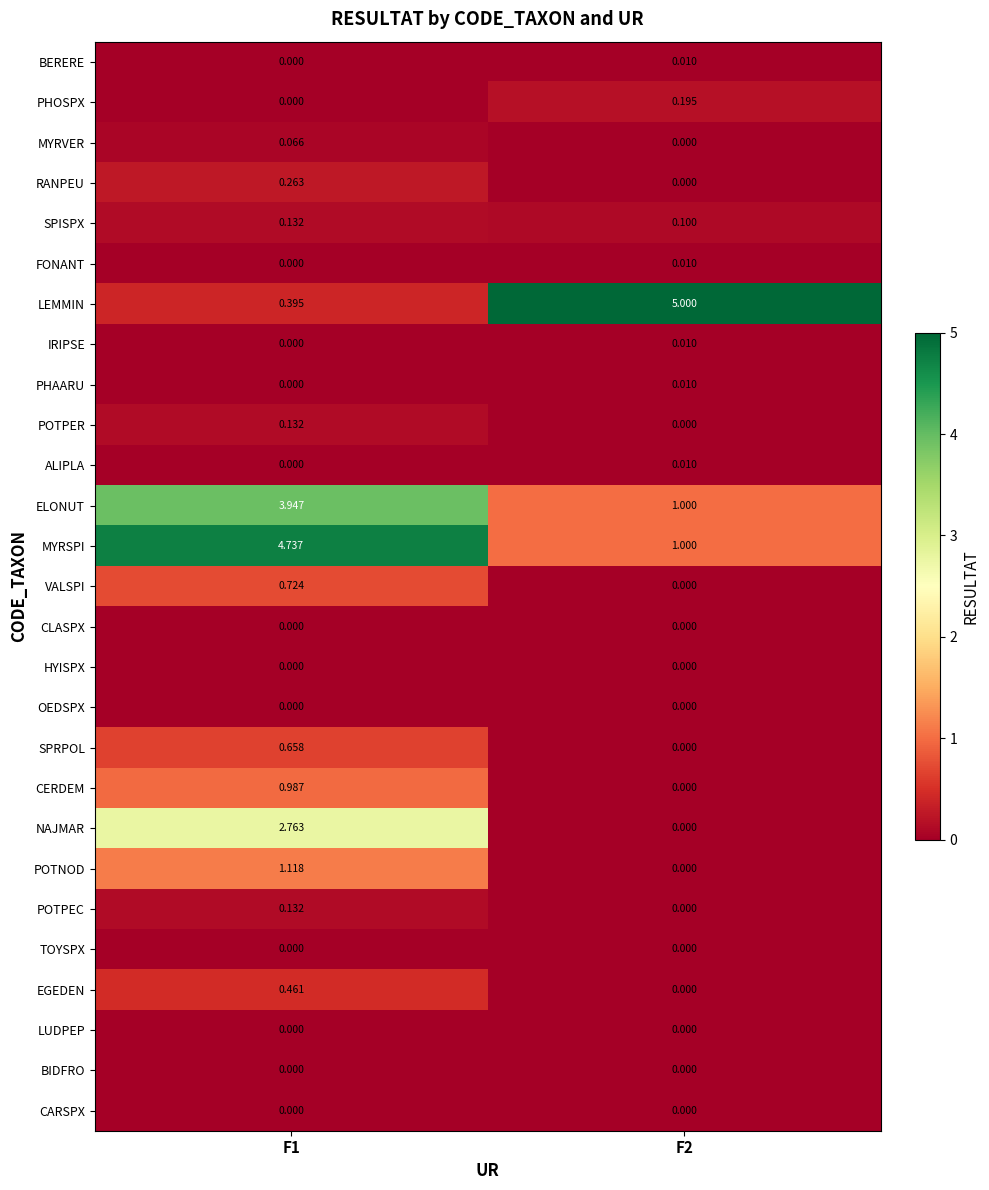

How many categories are shown in the chart?

2